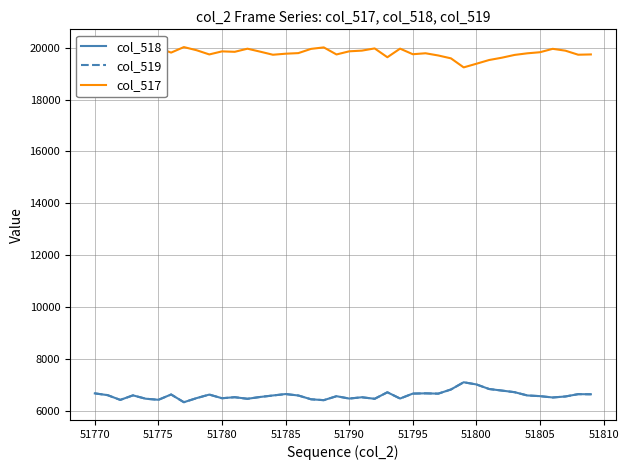

True or false: col_519 and col_517 intersect in this chart.

False